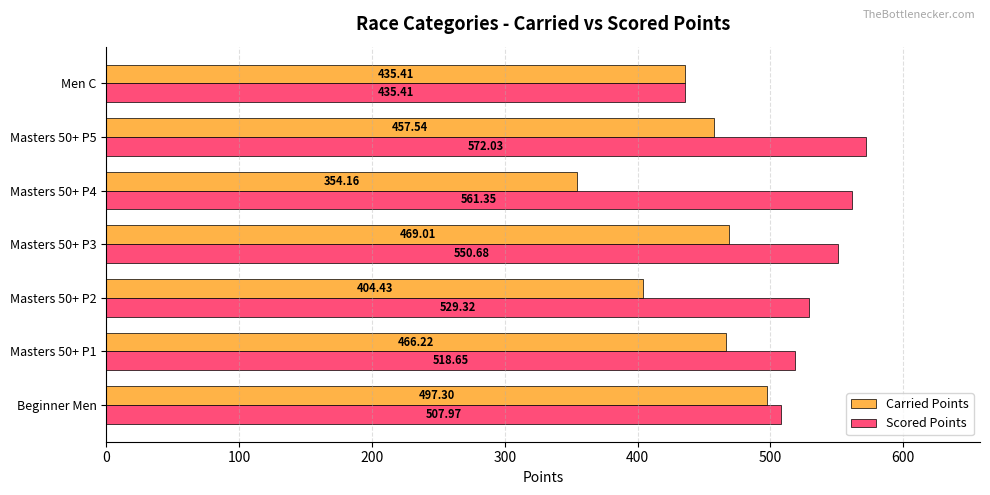

What is the difference between the maximum and minimum values in the Carried Points series?

143.1